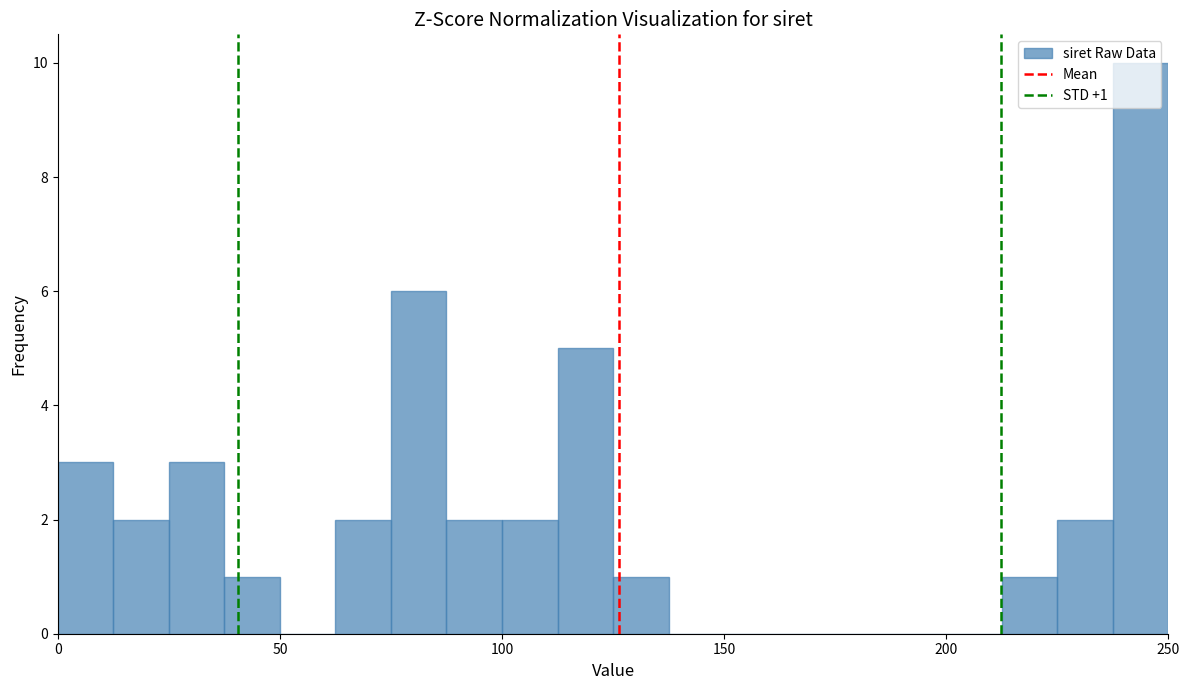

Read against the x-axis, roughly where is the centre of the tallest bar?

245